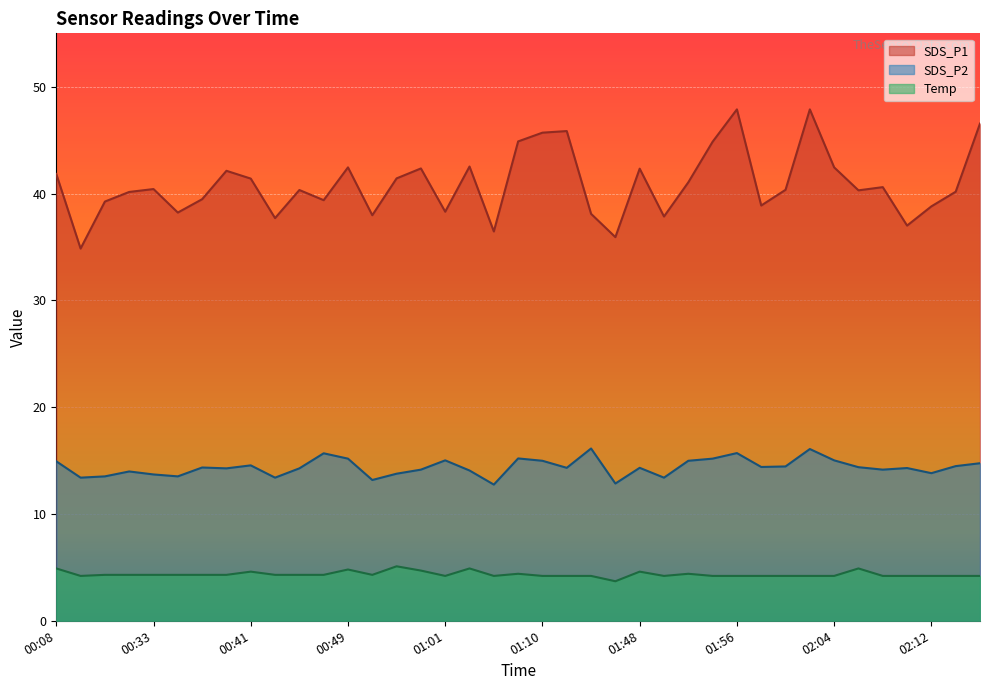

At which category is the sum across all series the highest?

02:02